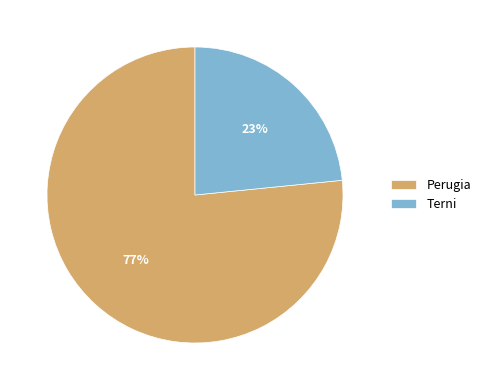

True or false: Perugia accounts for 77% of the total.

True